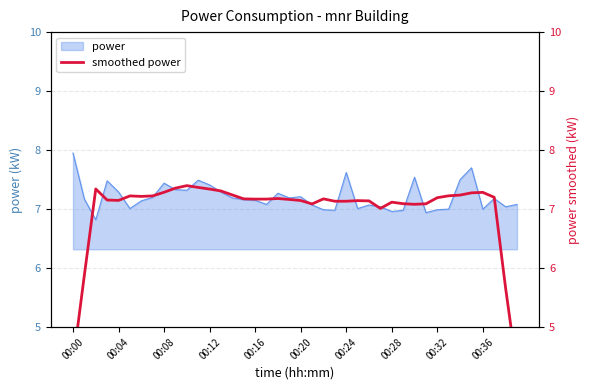

The value of power at 00:00 is 8.0. True or false?

True